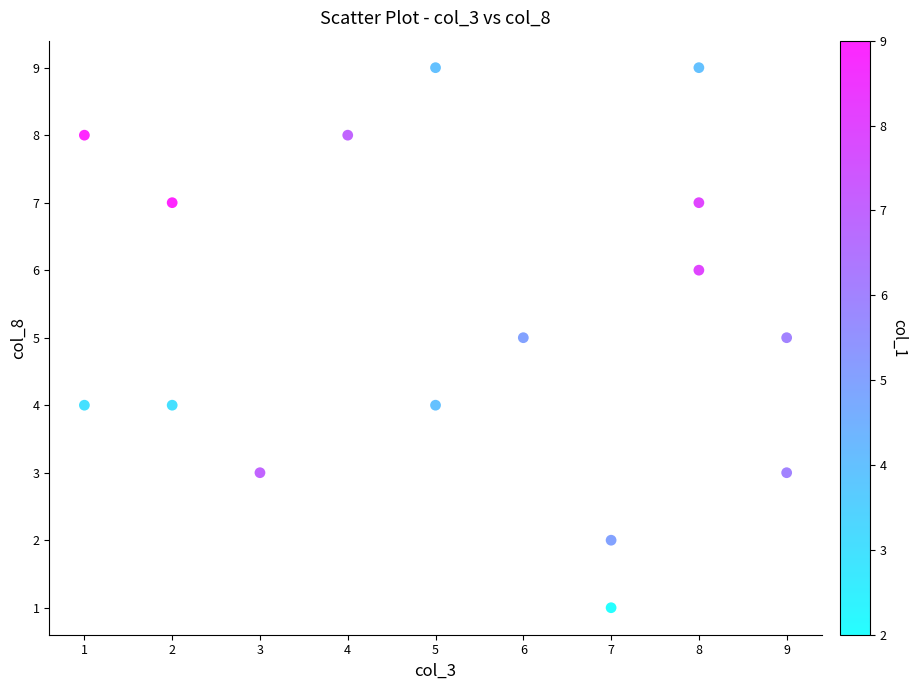

What is the range of X values (max minus min)?

8